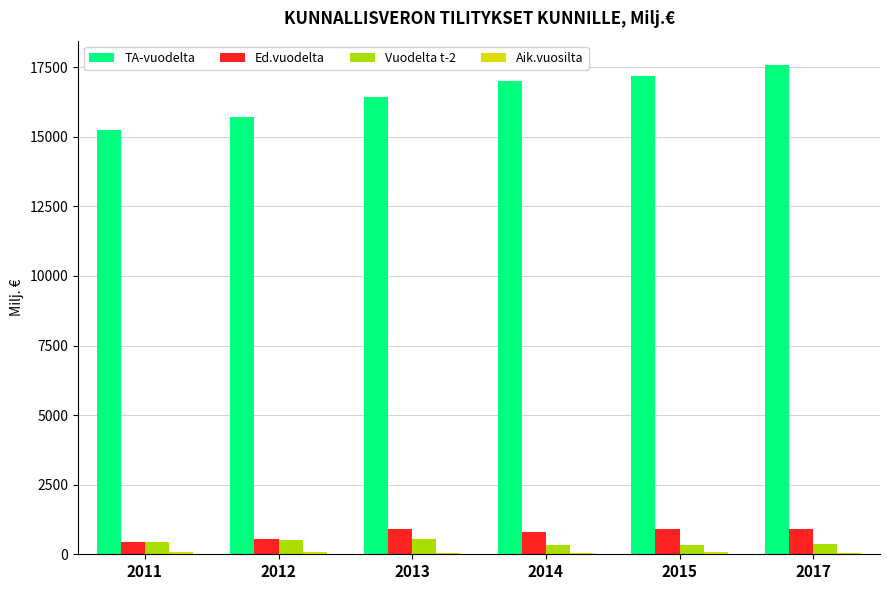

The value of Ed.vuodelta at 2011 is 452.5. True or false?

True